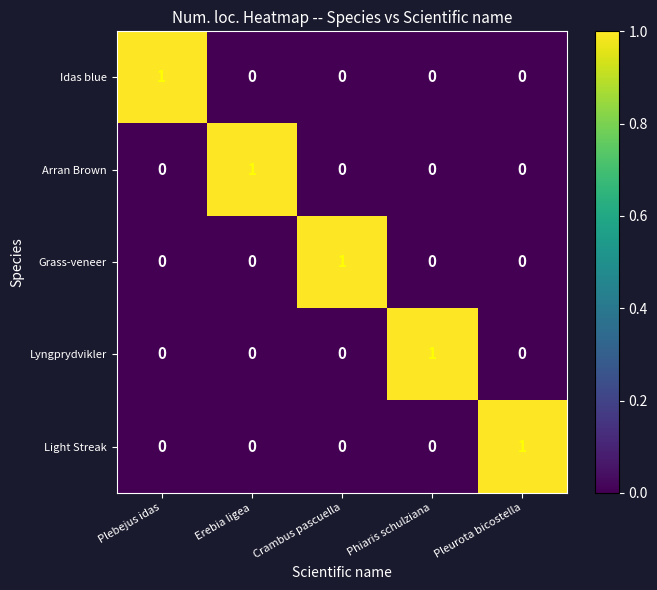

Is the value of Arran Brown at Erebia ligea greater than the value of Lyngprydvikler at Plebejus idas?

Yes